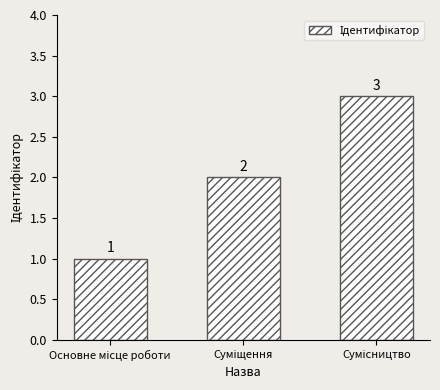

Reading right to left, what are all the values shown in this chart?

3	2	1